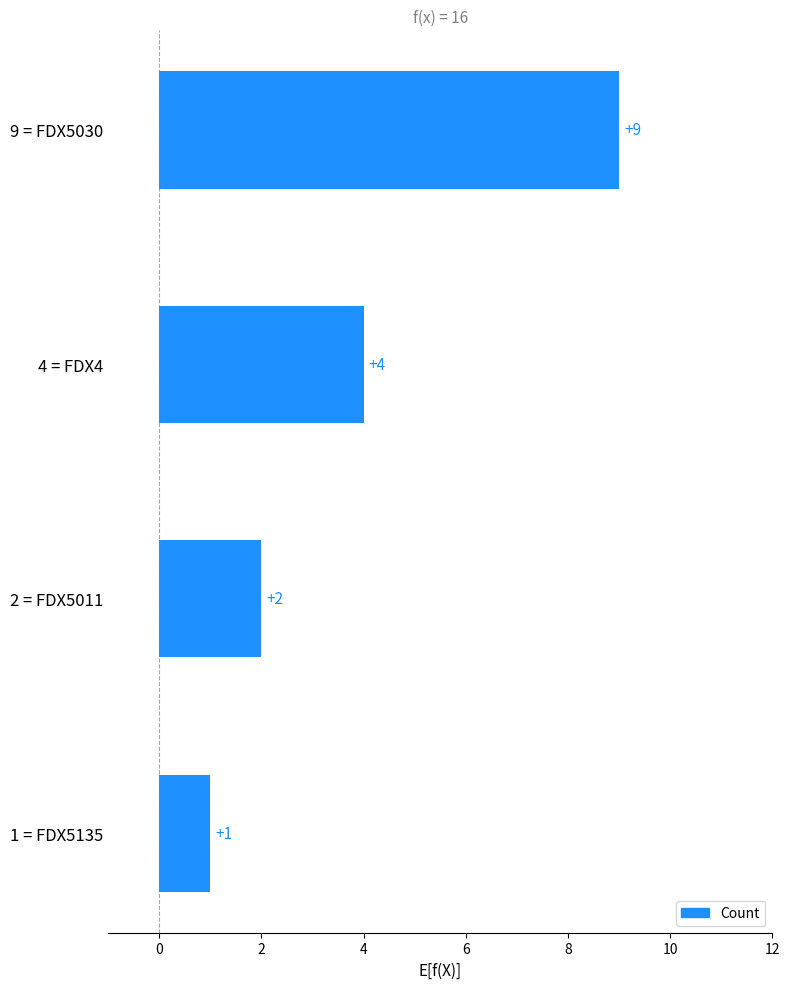

What is the ratio of the value at 9 = FDX5030 to the value at 4 = FDX4?

2.2